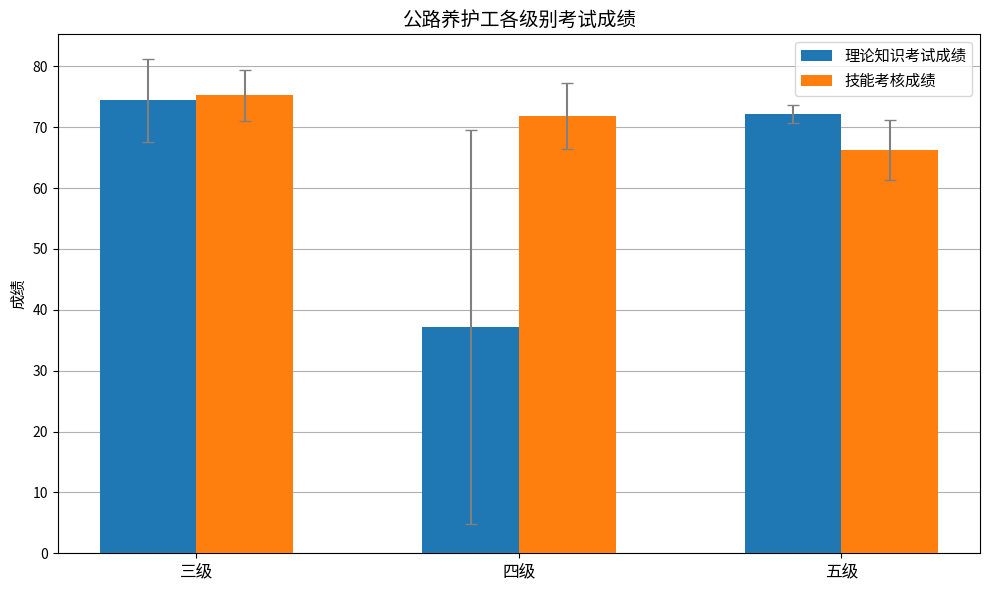

What are all the series names shown in the legend?

理论知识考试成绩, 技能考核成绩